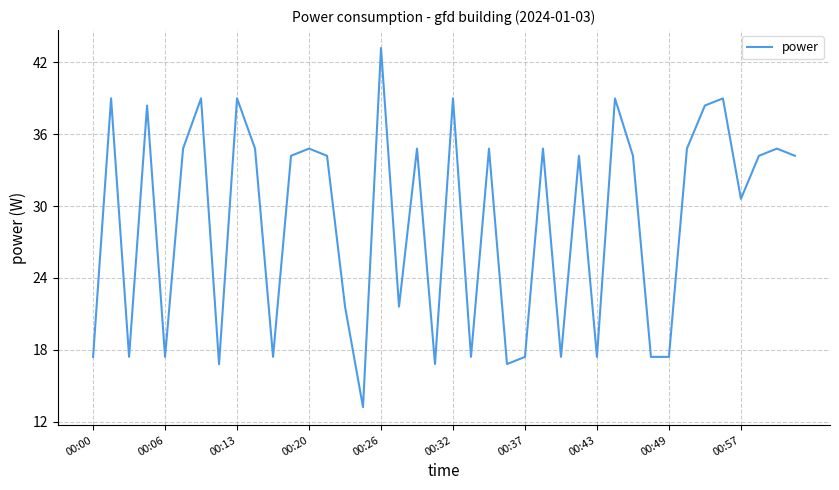

What is the smallest value displayed?

13.2